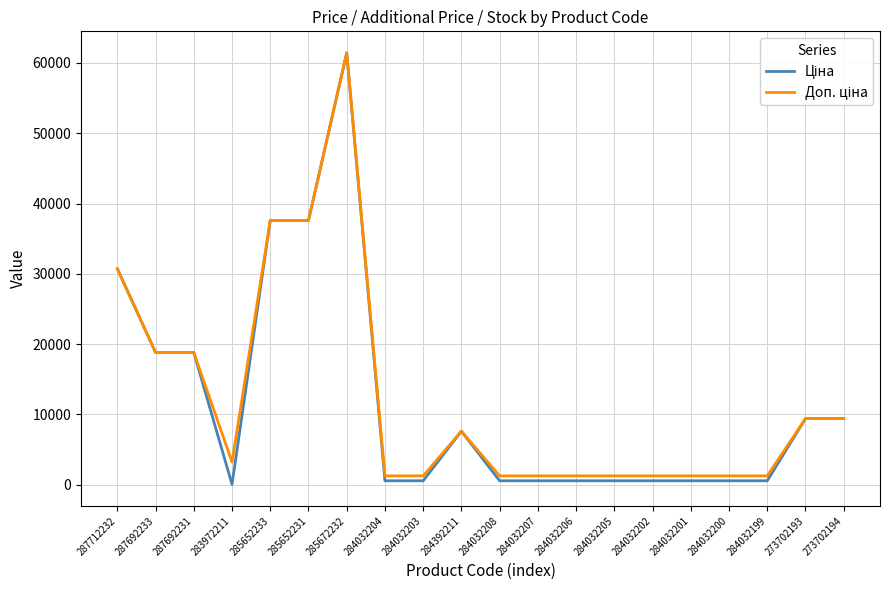

Which category has the highest value across all series?

285672232